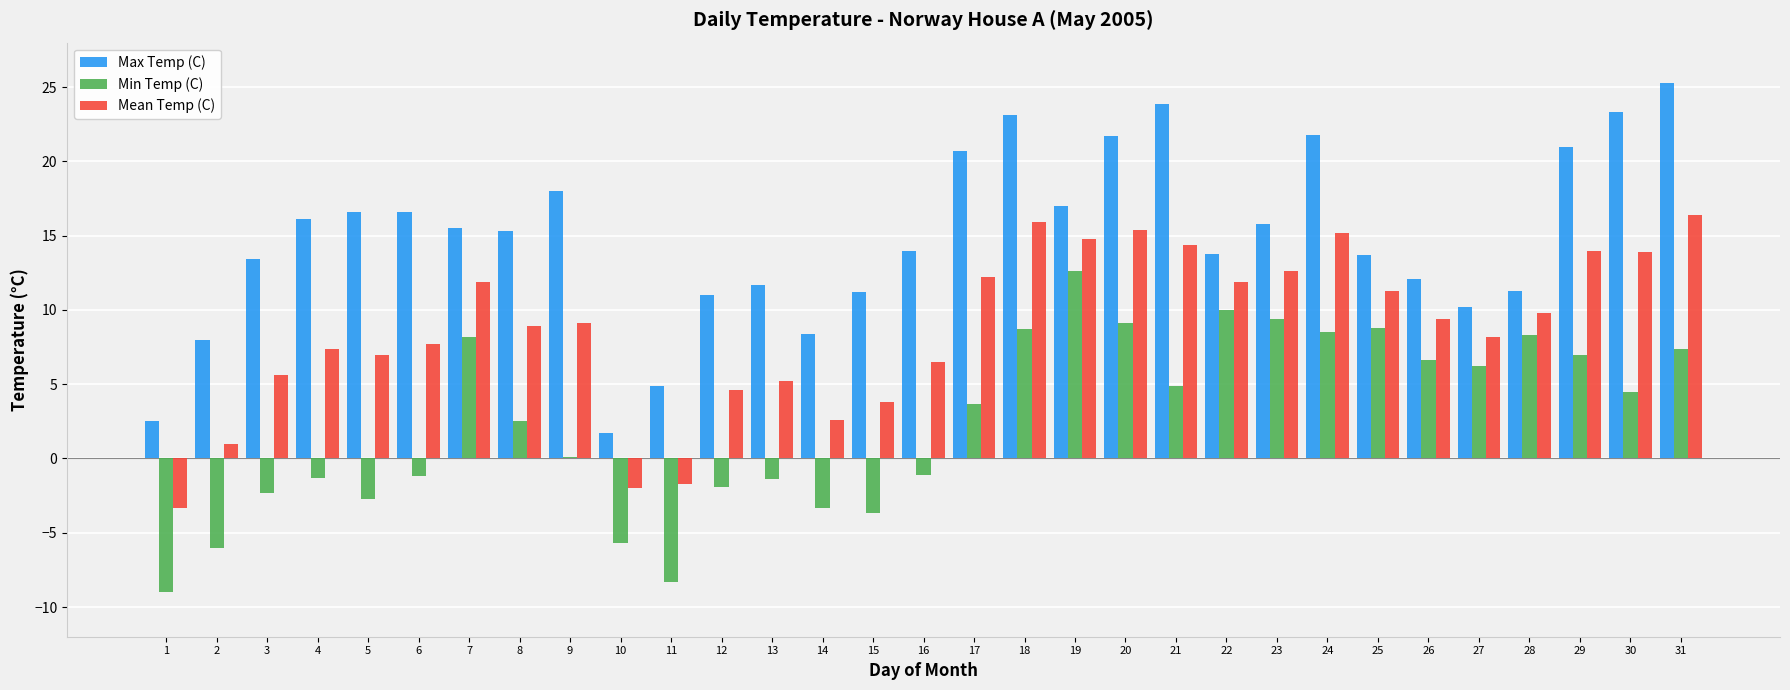

Which series changed the most between 13 and 22?

Min Temp (C)